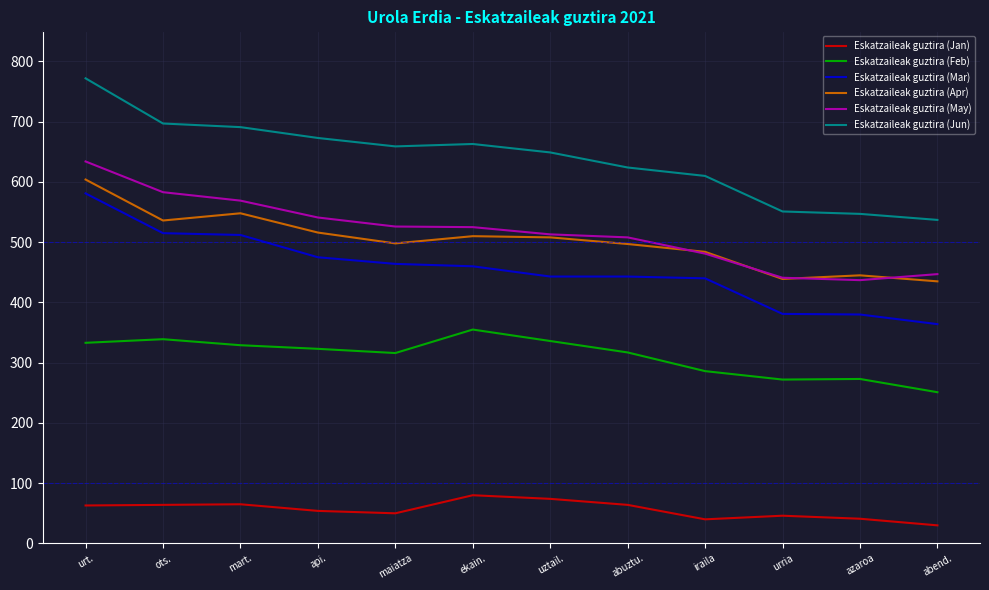

What is the approximate value of Eskatzaileak guztira (May) at maiatza?

526